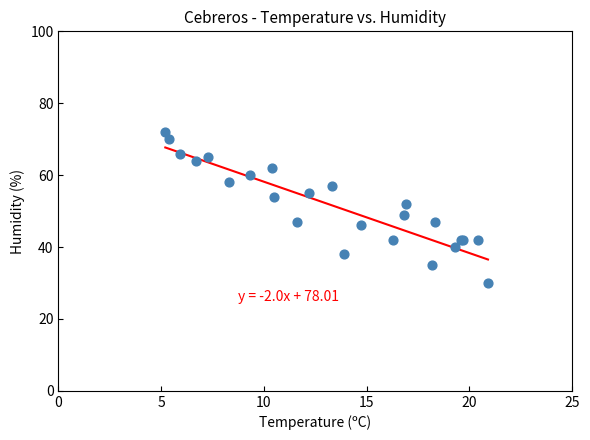

What Y value in the scatter plot is closest to 51?

52